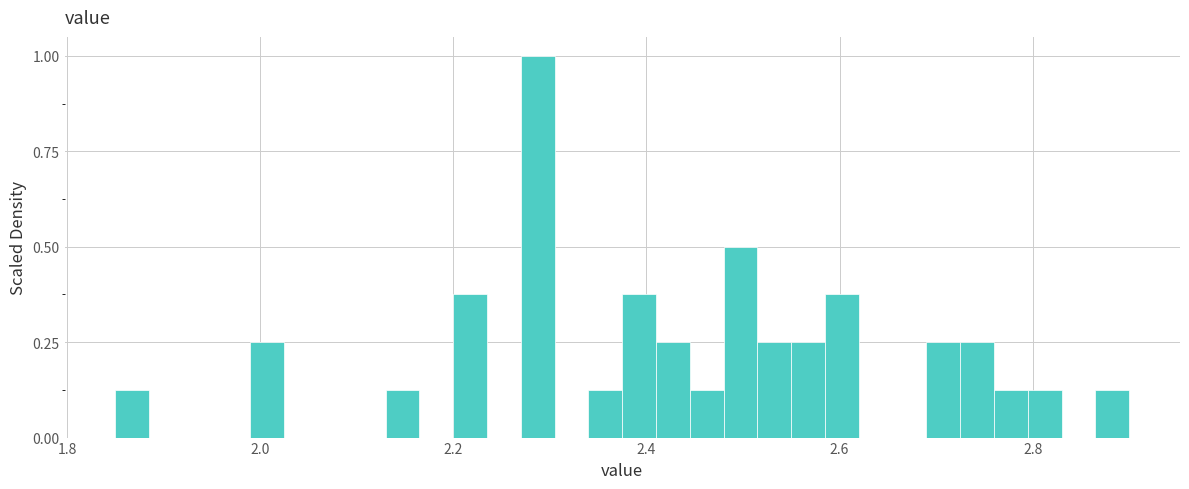

Read against the x-axis, roughly where is the centre of the tallest bar?

2.28